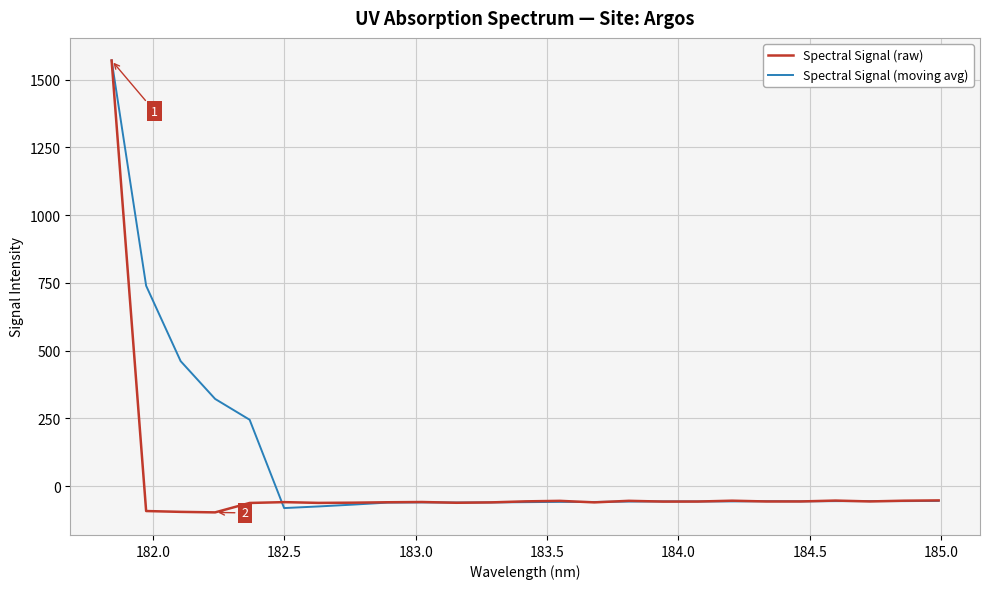

Rank the series by their average value, from highest to lowest.

Spectral Signal (moving avg), Spectral Signal (raw)